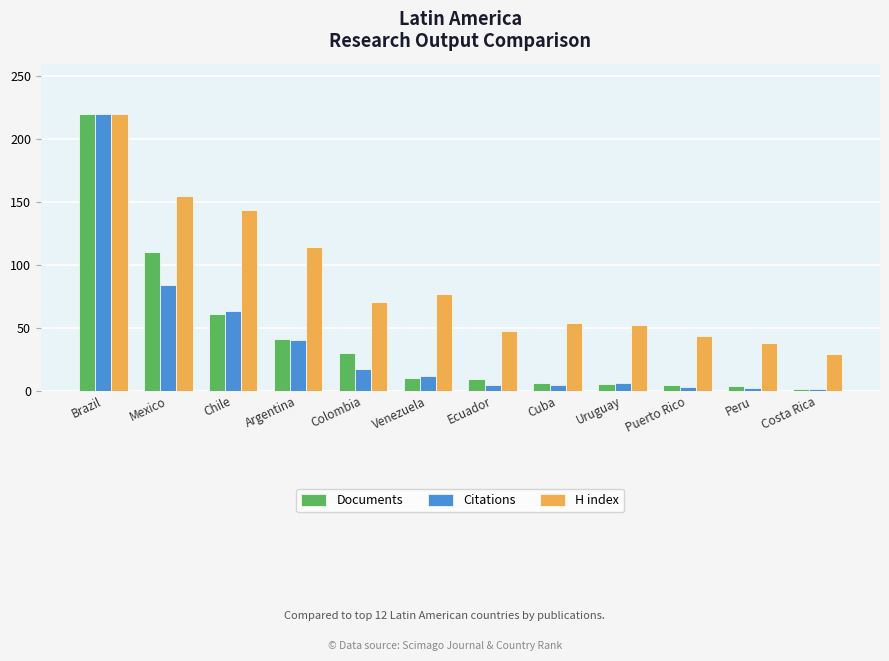

True or false: H index has a value of 43.4 at Puerto Rico.

True